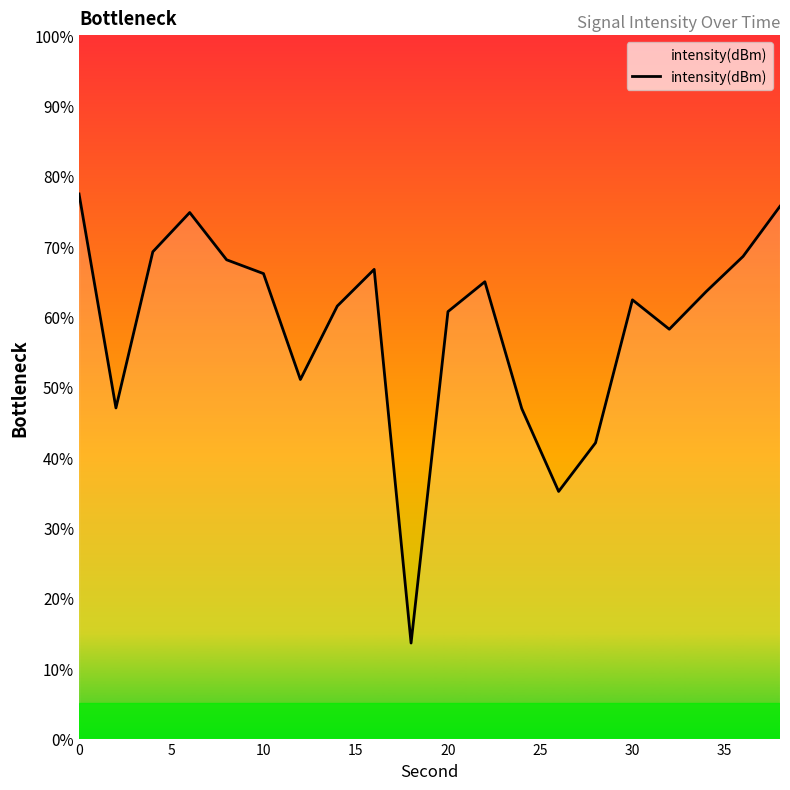

What is the smallest value displayed?

13.6